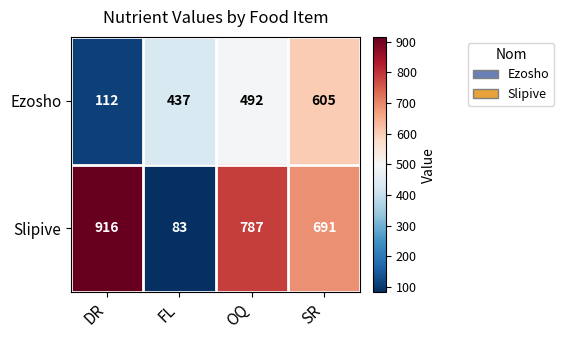

Is it true that Ezosho equals 26 at DR?

False